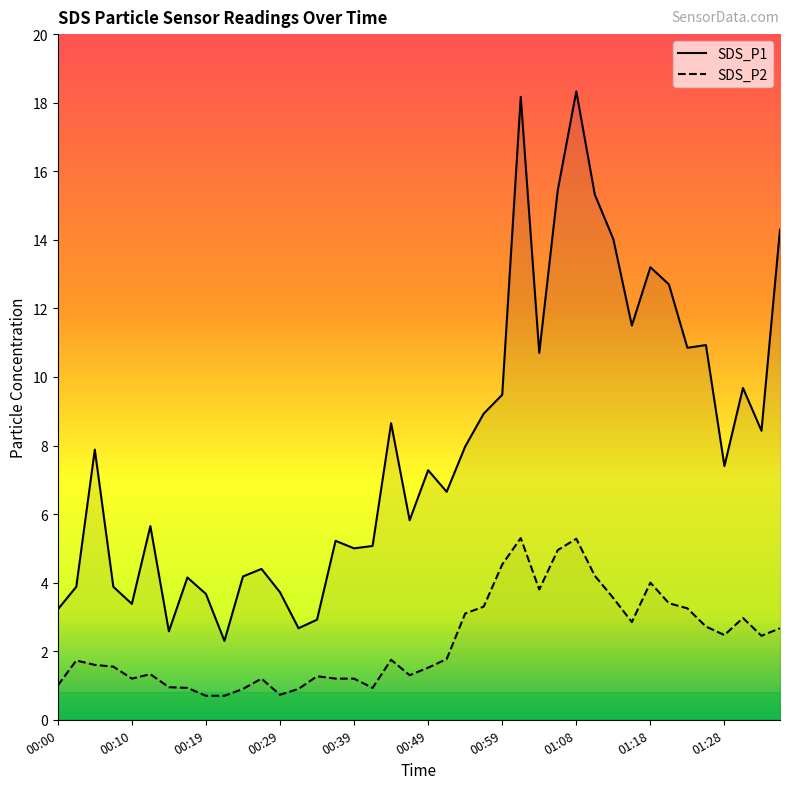

What is the sum of the SDS_P1 values at 14 and 16?

7.9